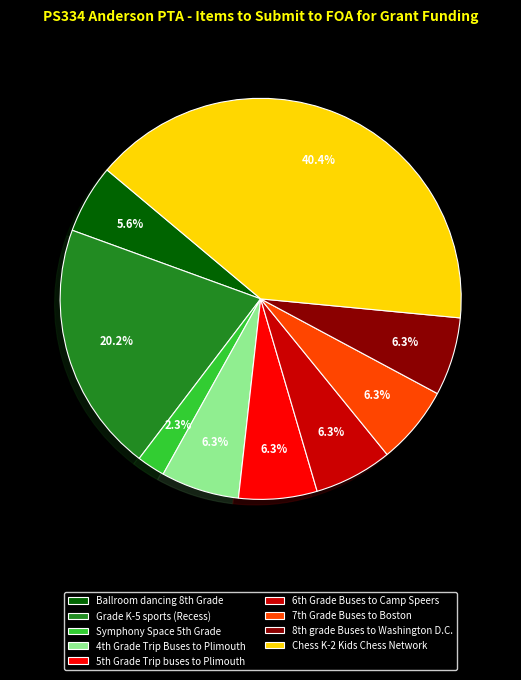

How many segments does this pie chart have?

9